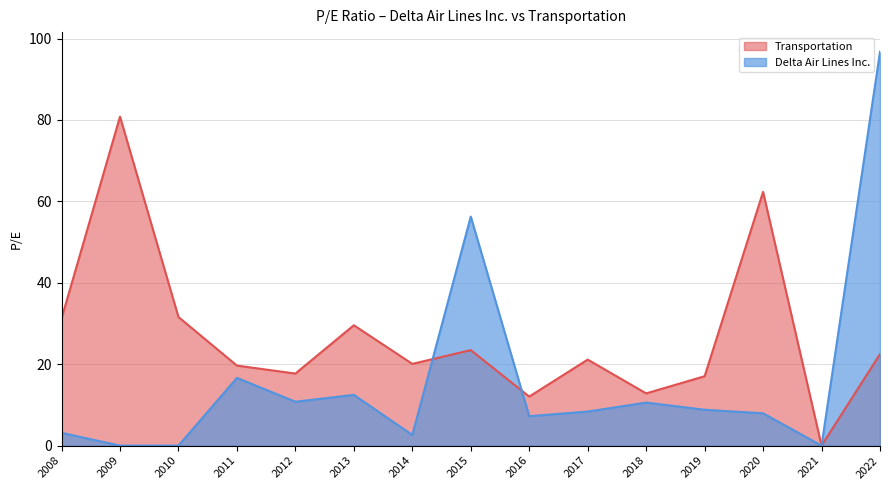

What is the sum of all Transportation values?

402.0